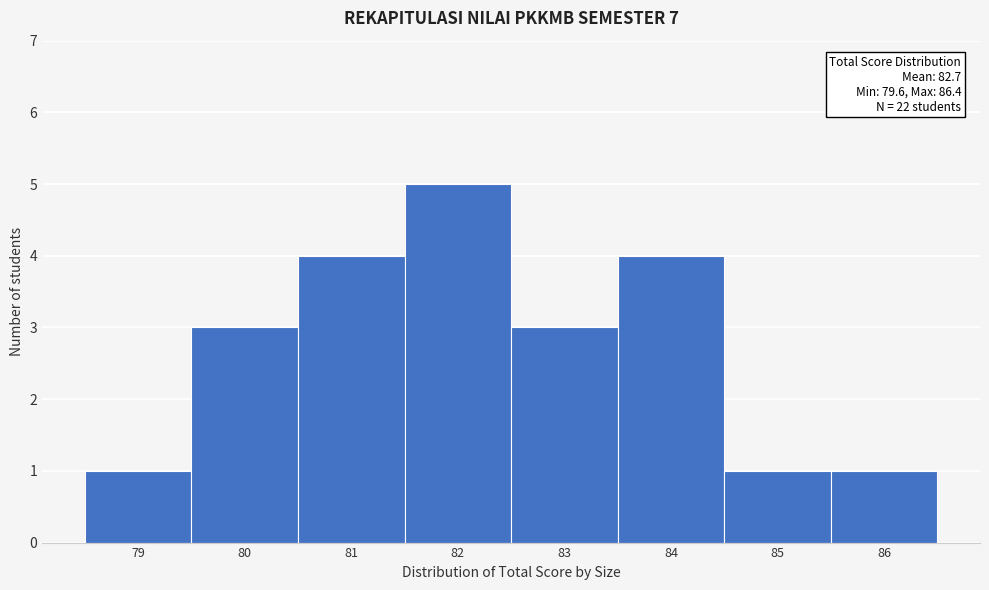

Reading left to right, what are all the values shown in this chart?

1	3	4	5	3	4	1	1